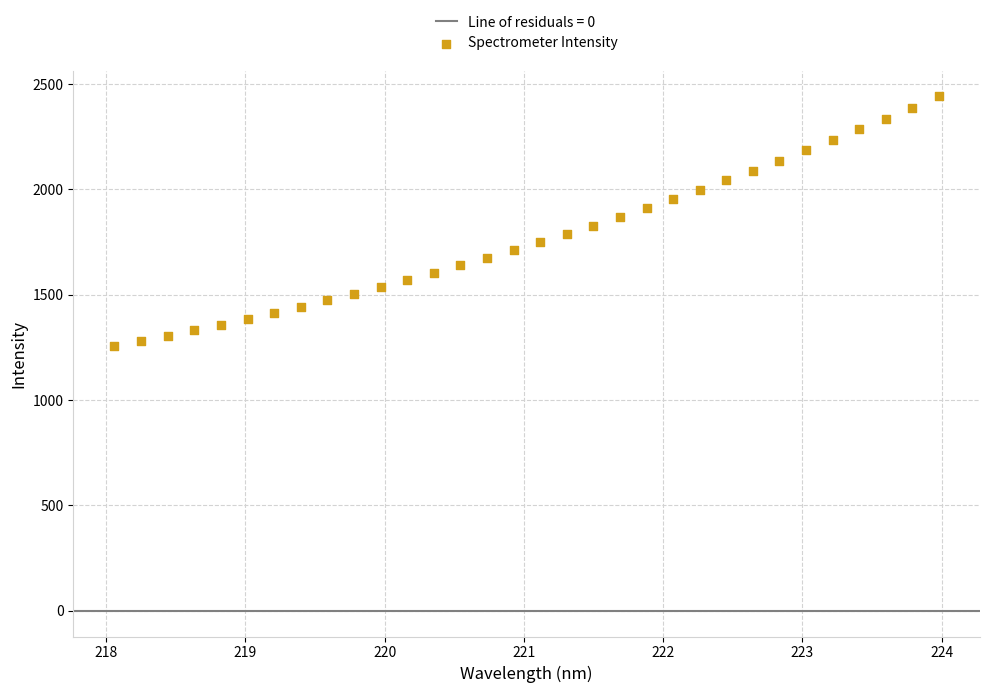

What is the range of X values (max minus min)?

5.9